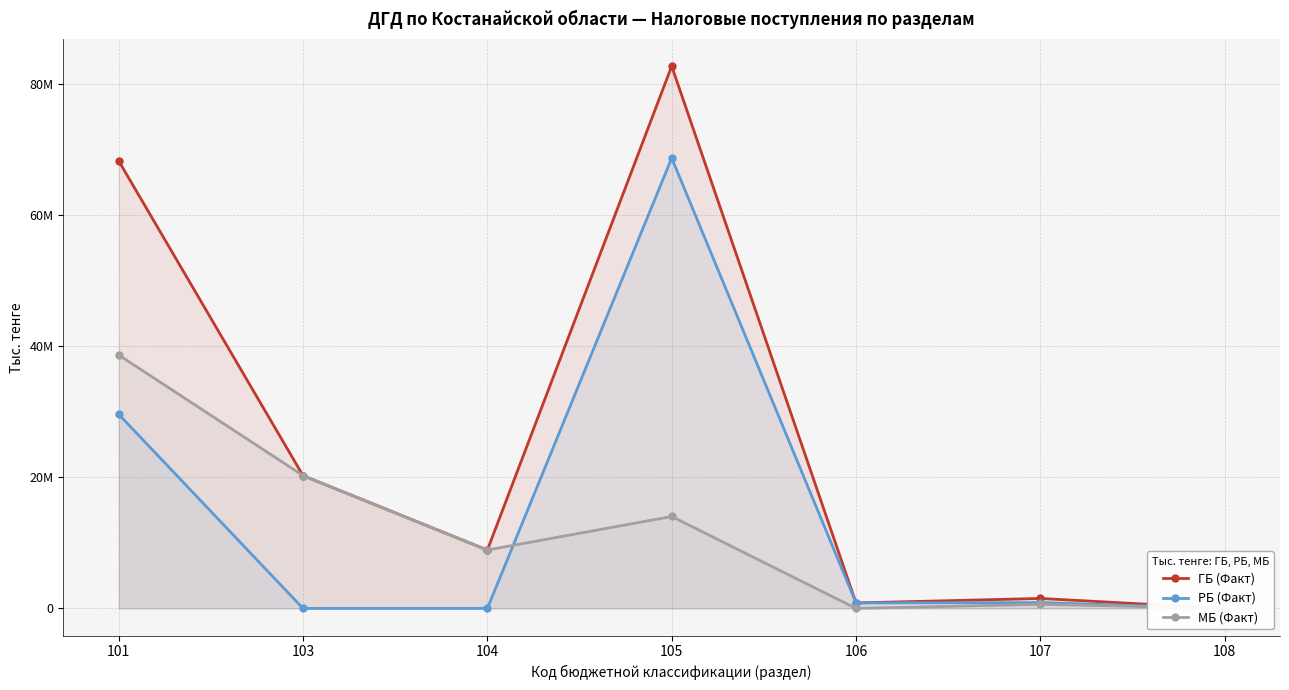

Which series has the widest spread of values?

ГБ (Факт)